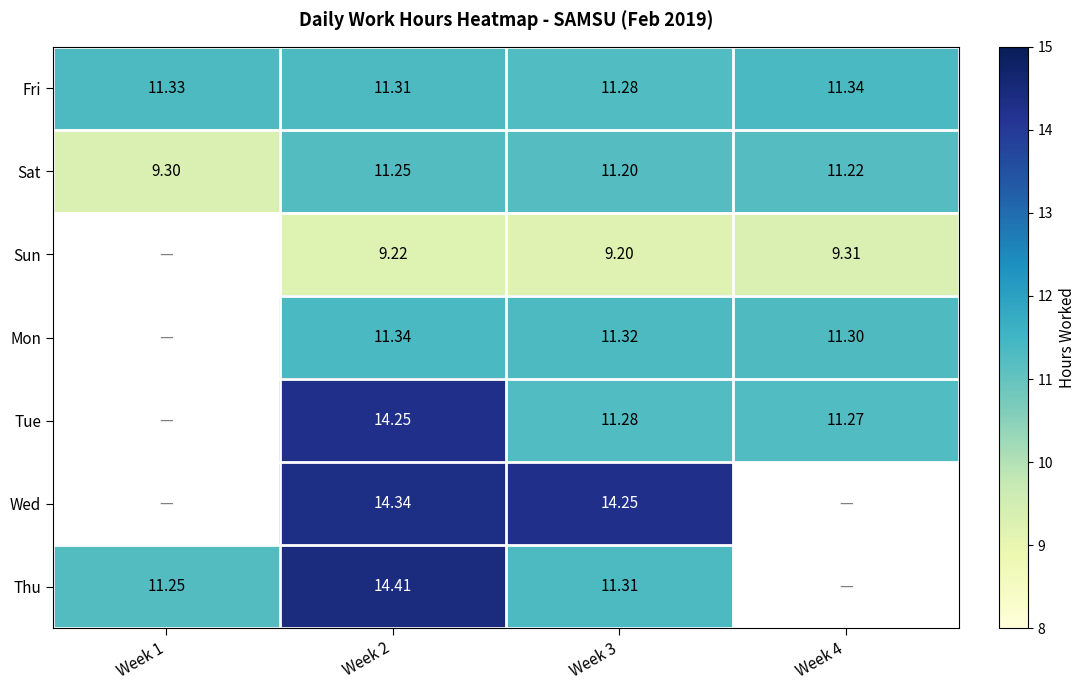

Rank the series at Week 2 from lowest to highest value.

Sun, Sat, Fri, Mon, Tue, Wed, Thu